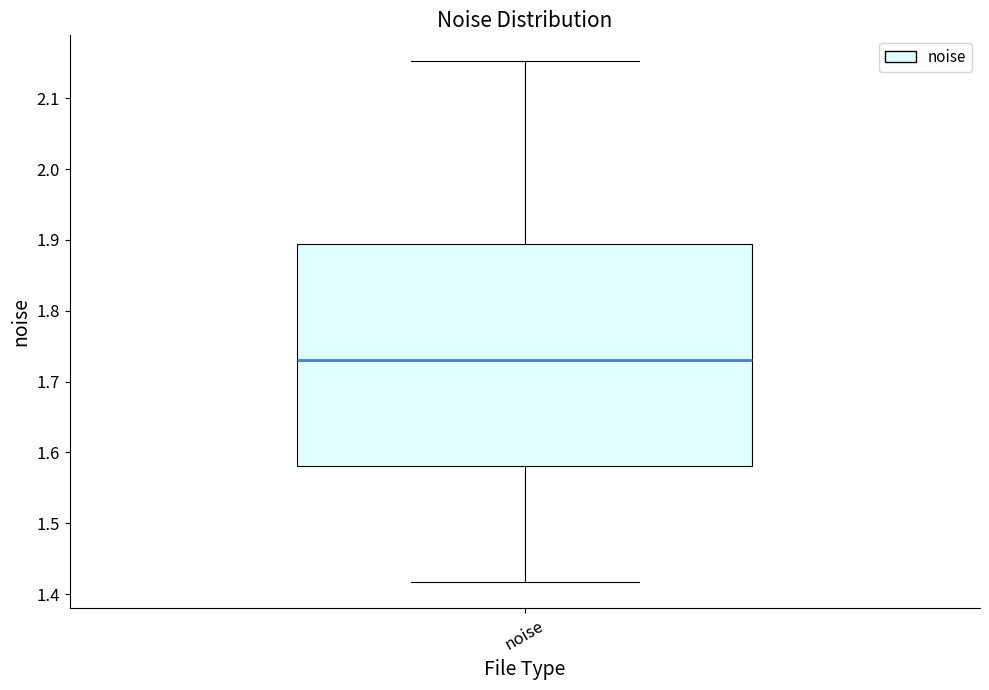

Transcribe this box plot: give where the median line is, the range the box spans, and where the two whiskers end, as read against the y-axis. The values are not printed on the chart, so give them approximately, as read against the axis.

median 1.73, box 1.58 to 1.89, whiskers 1.42 to 2.15